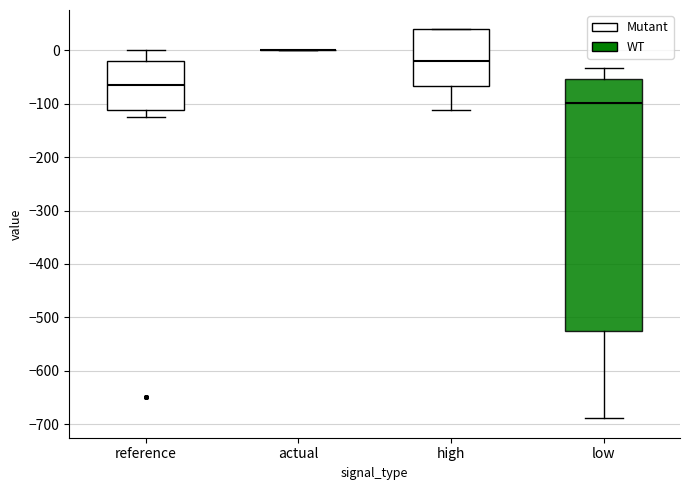

Which box is the tallest, from its lower edge to its upper edge?

low